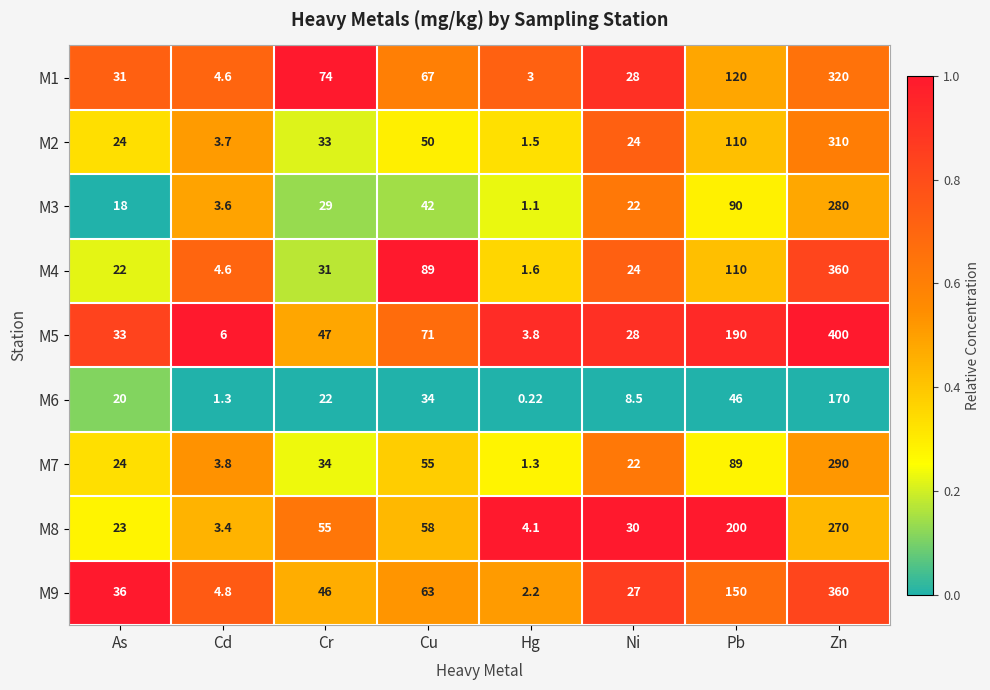

At which label does M1 first exceed 67?

Cr